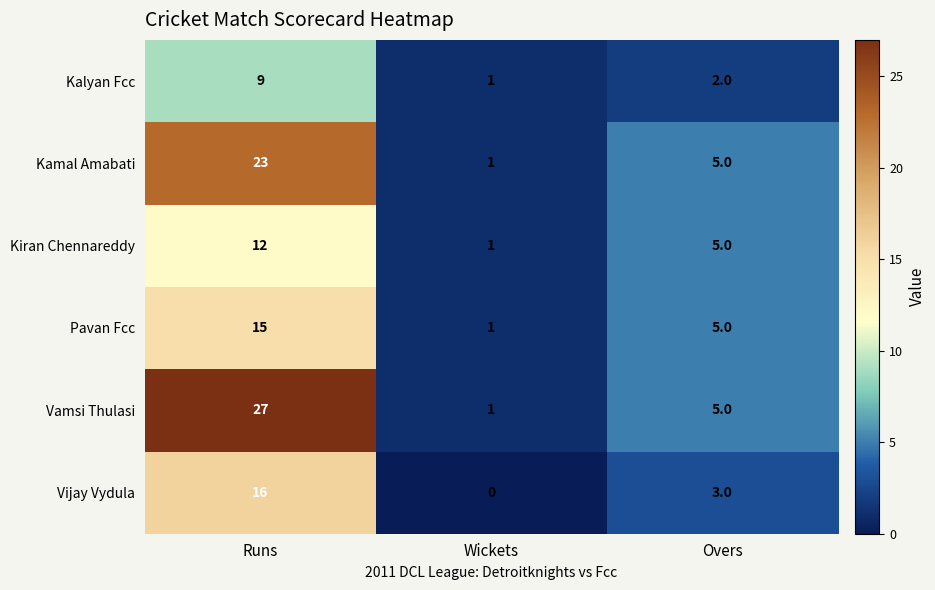

Which series has the widest spread of values?

Vamsi Thulasi